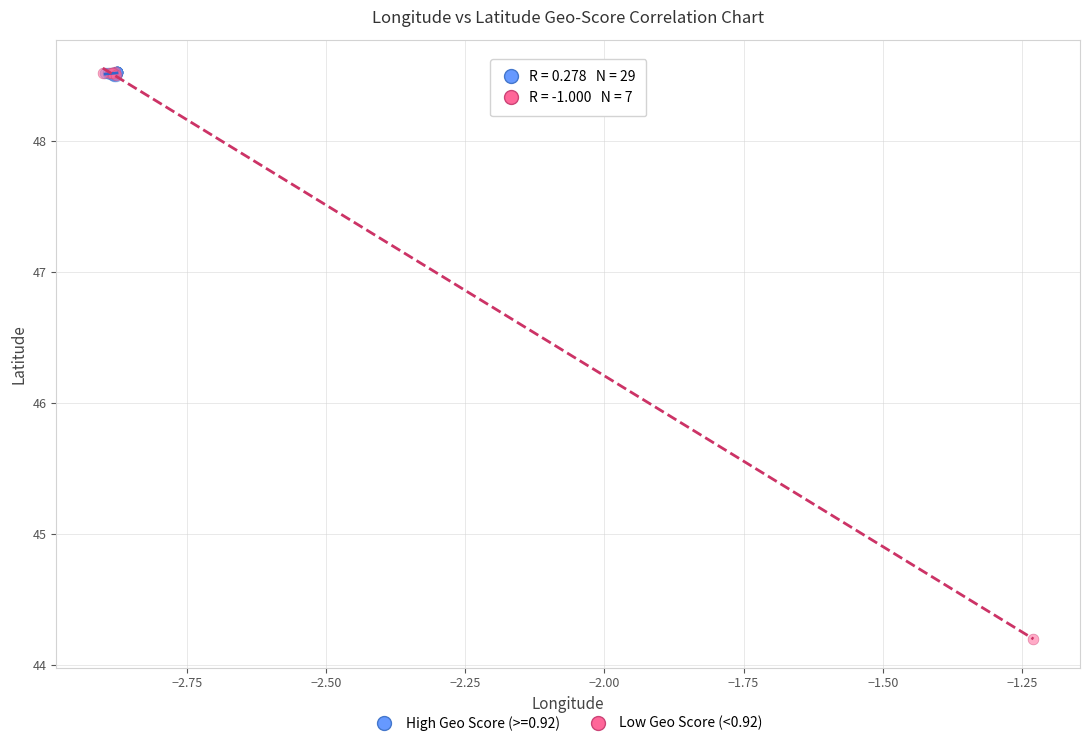

Which series reaches the minimum Y coordinate?

Low Geo Score (<0.92)